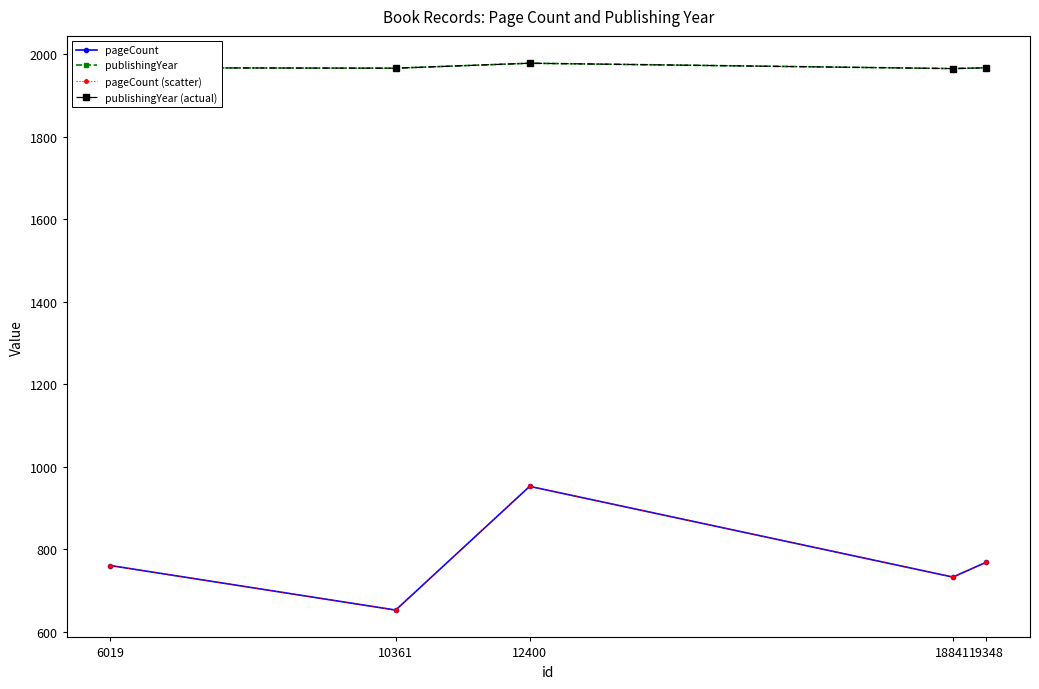

Does the chart have visible grid lines?

No